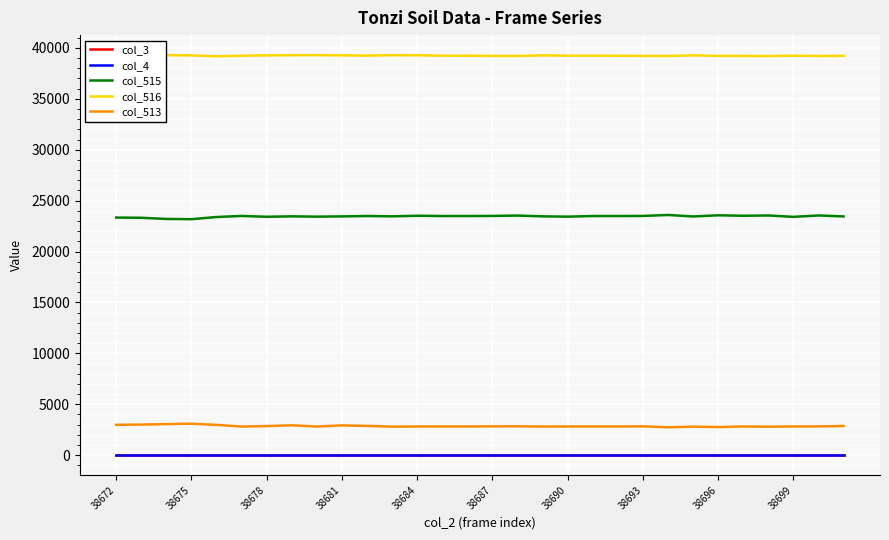

Does the chart have visible grid lines?

Yes